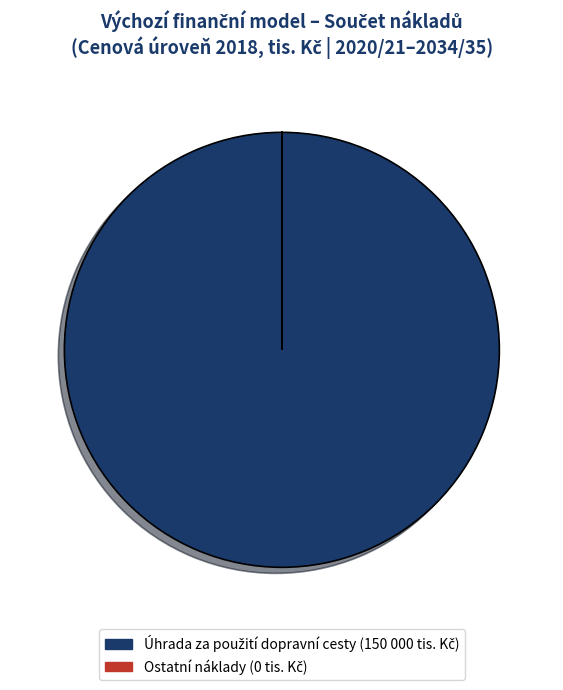

Is there a majority slice in this chart?

Yes